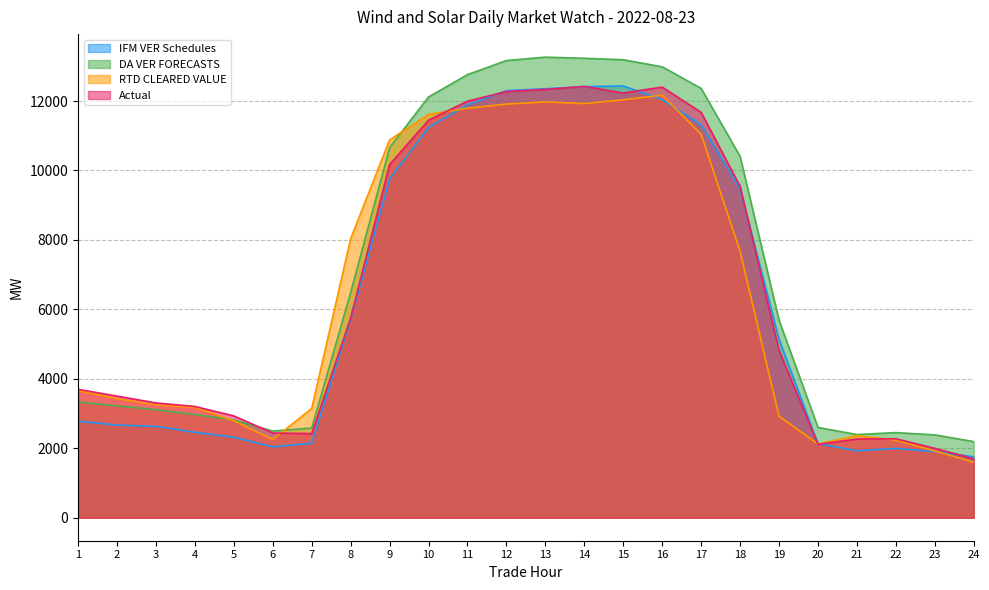

The DA VER FORECASTS series shows 2450.5 at 22. True or false?

True